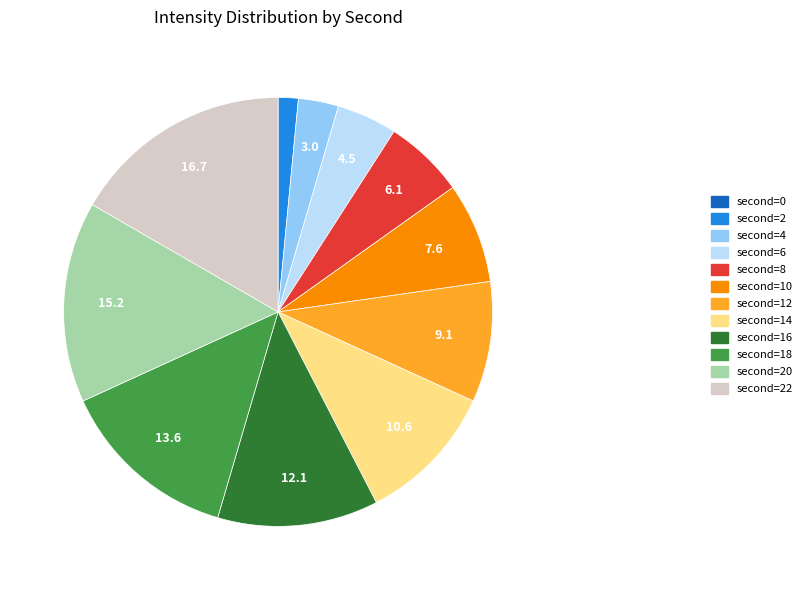

Which slice is the largest?

second=22